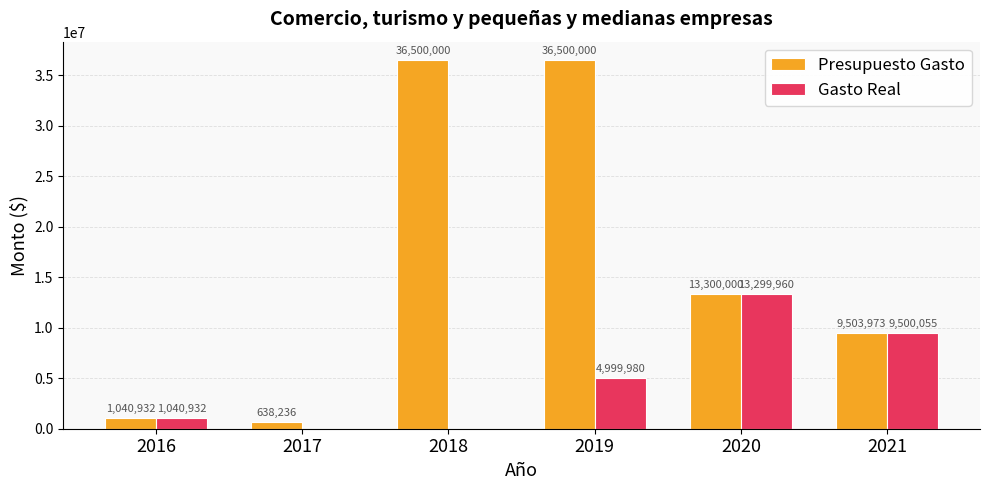

What is the approximate value of Gasto Real at 2020?

13299960.0